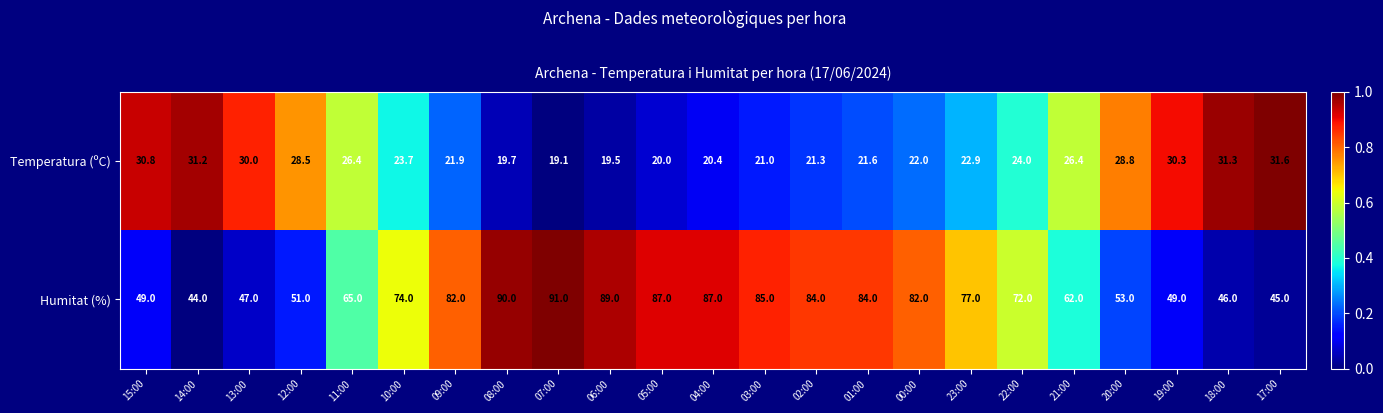

Which series changed the most between 11:00 and 18:00?

Humitat (%)